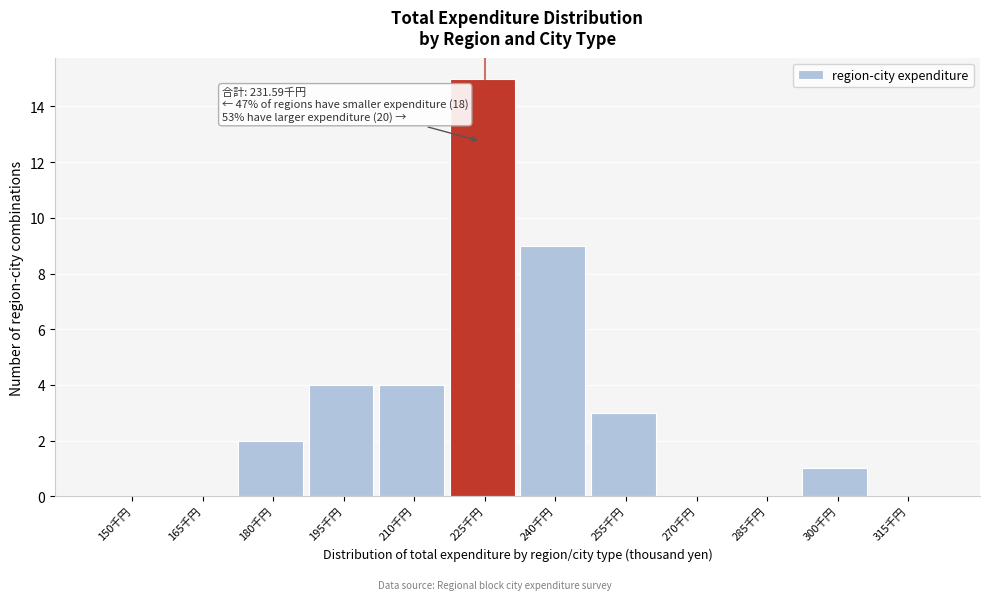

Reading left to right, list all the values displayed in this chart.

150千円=0	165千円=0	180千円=2	195千円=4	210千円=4	225千円=15	240千円=9	255千円=3	270千円=0	285千円=0	300千円=1	315千円=0